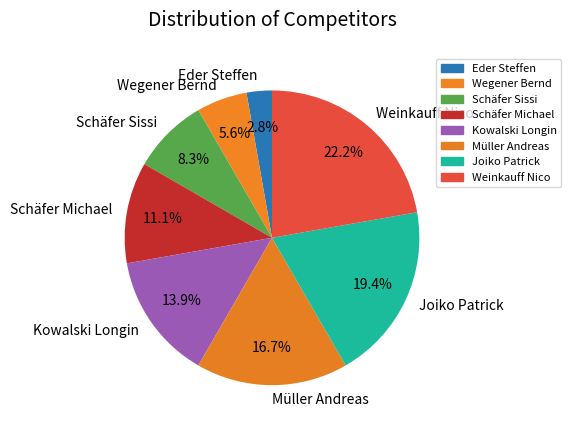

Does Weinkauff Nico represent more than half of the total?

No